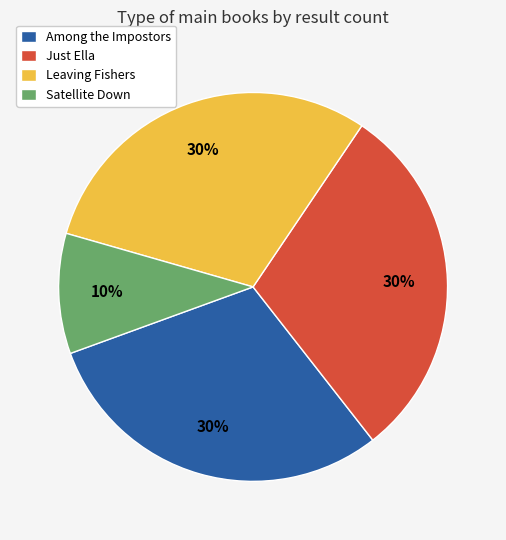

True or false: Among the Impostors accounts for 16% of the total.

False